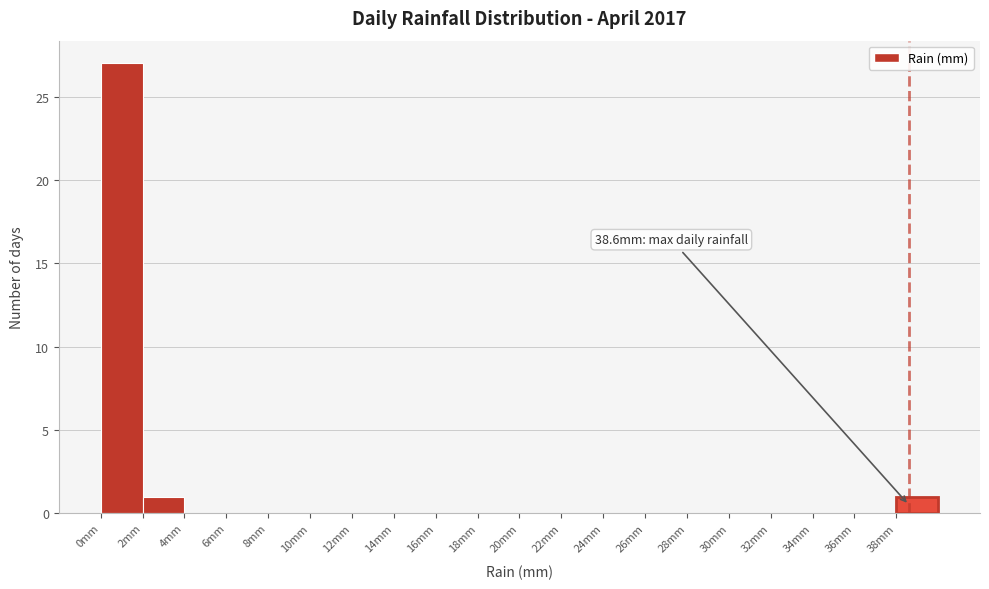

Which range on the x-axis has the tallest bar?

0 to 2